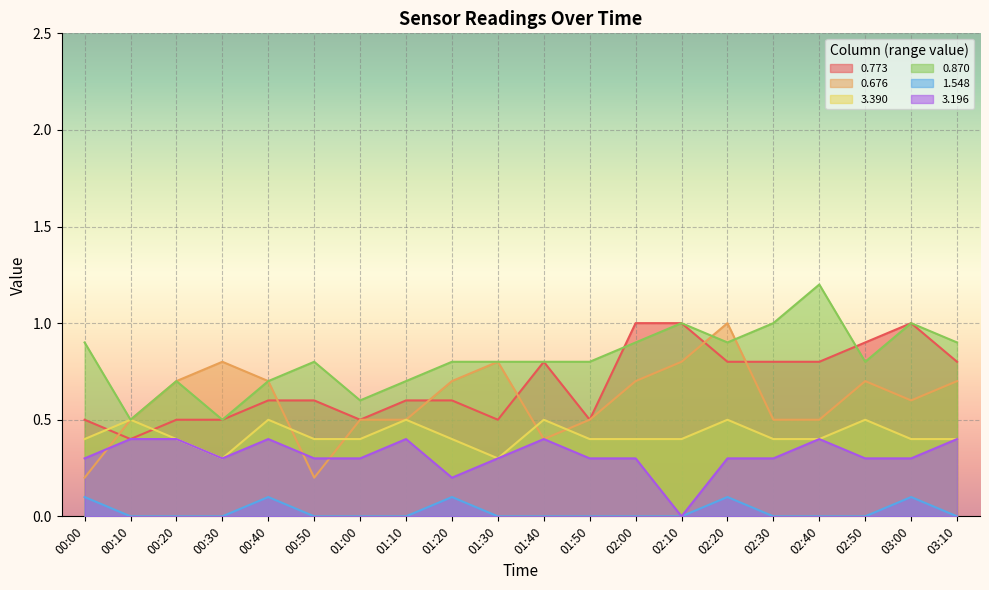

The 0.773 series shows 0.9 at 02:50. True or false?

True